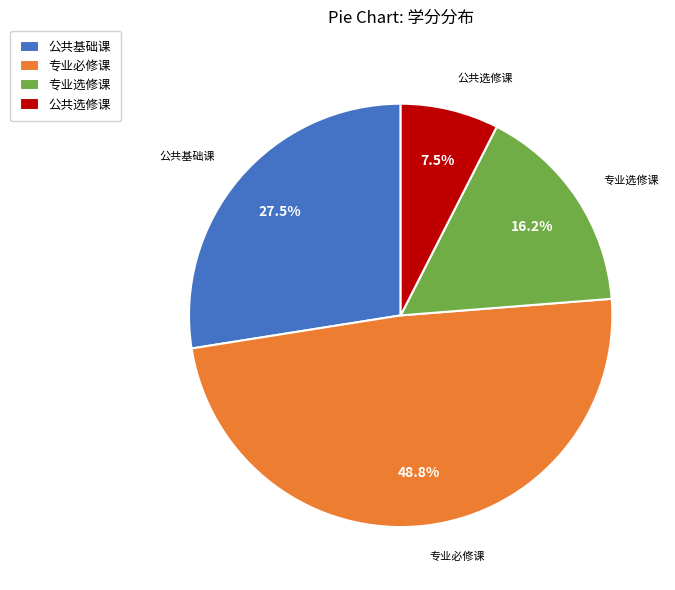

To the nearest percent, what is the average slice percentage?

25%